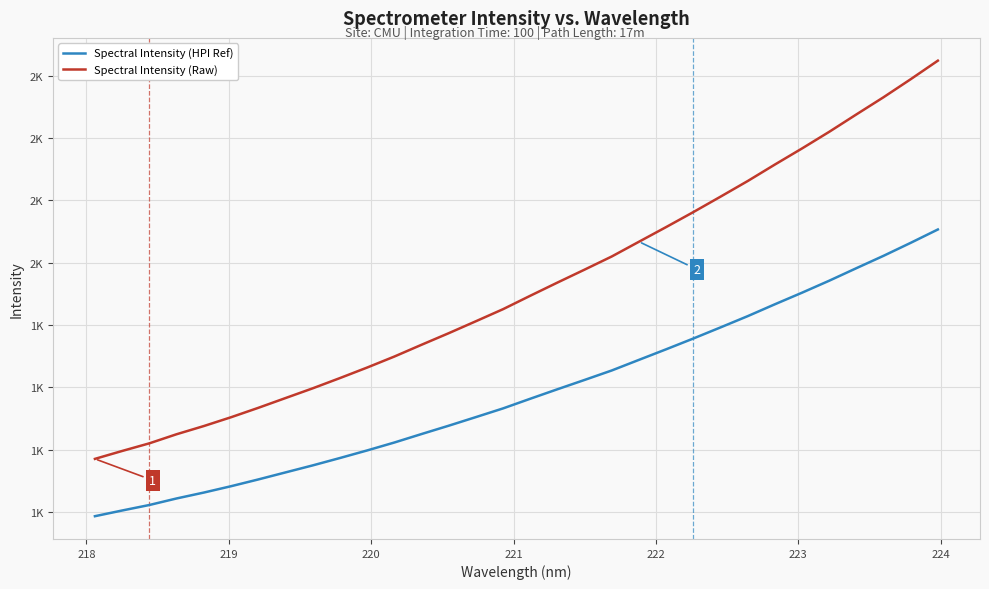

True or false: Spectral Intensity (Raw) and Spectral Intensity (HPI Ref) intersect in this chart.

False